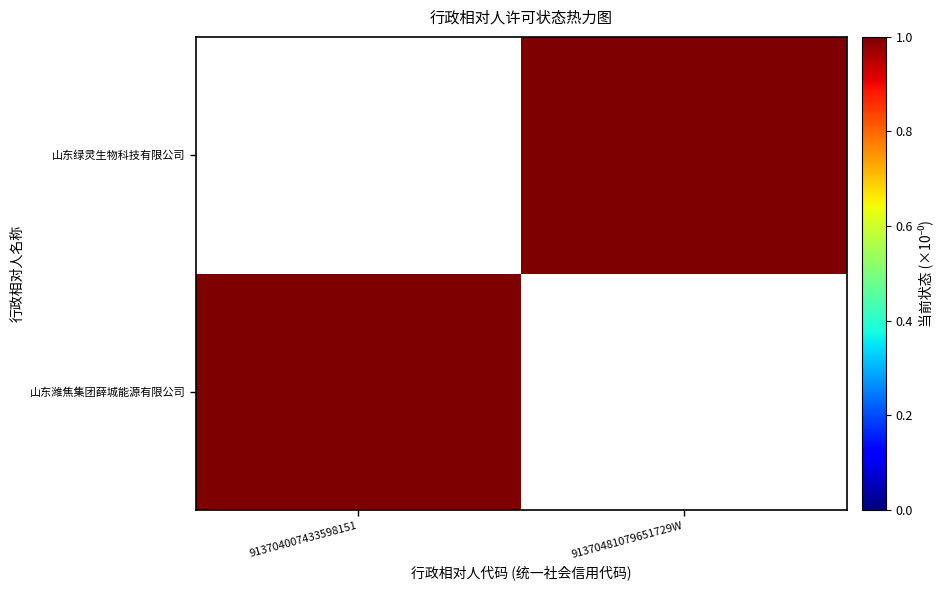

At which category does the chart reach its peak across all series?

913704007433598151